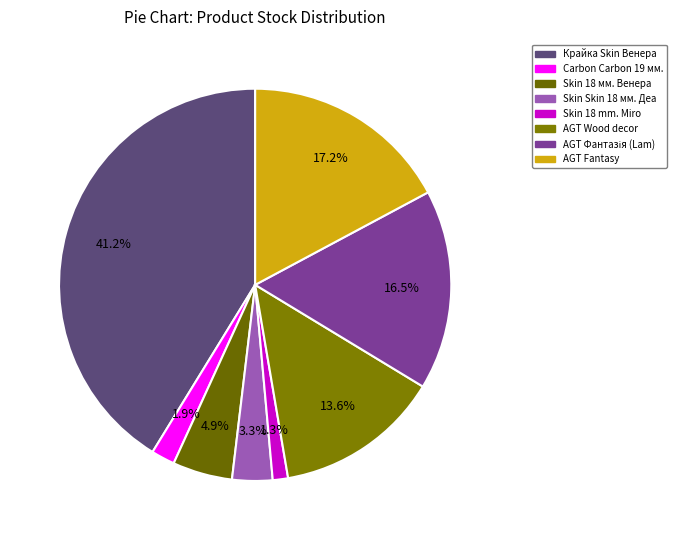

Does any single category account for the majority?

No